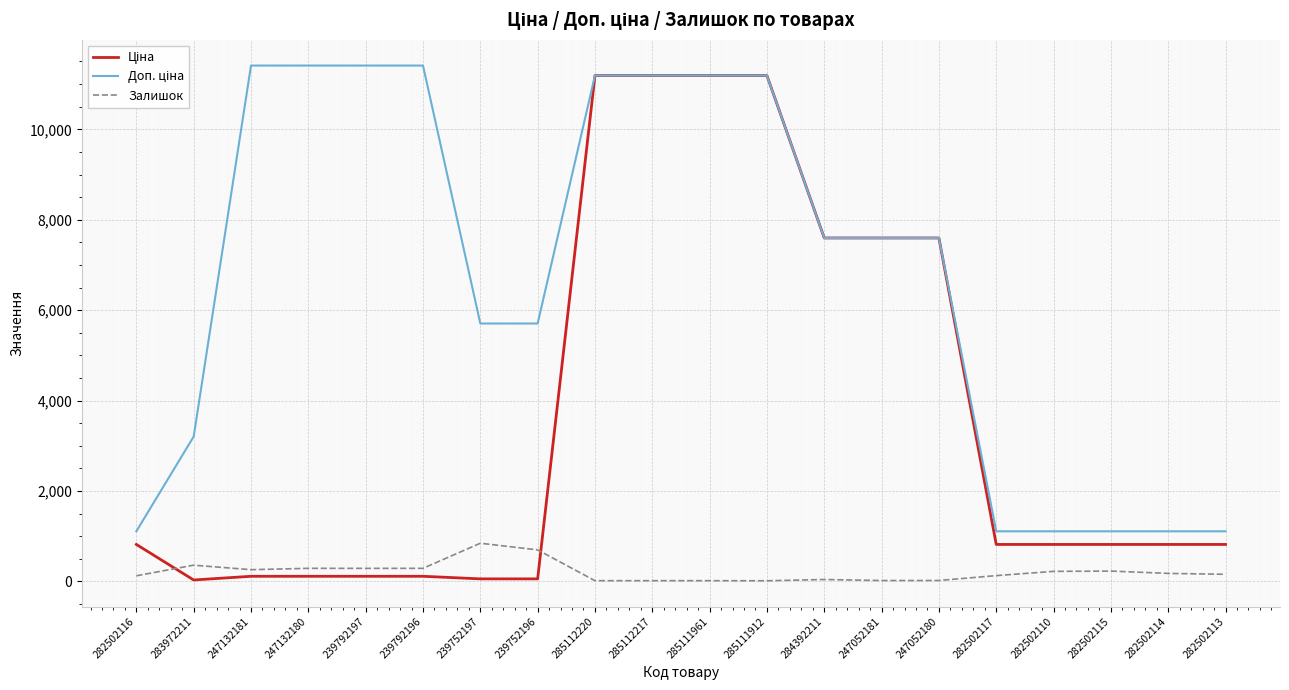

What position from the left is 282502117?

16